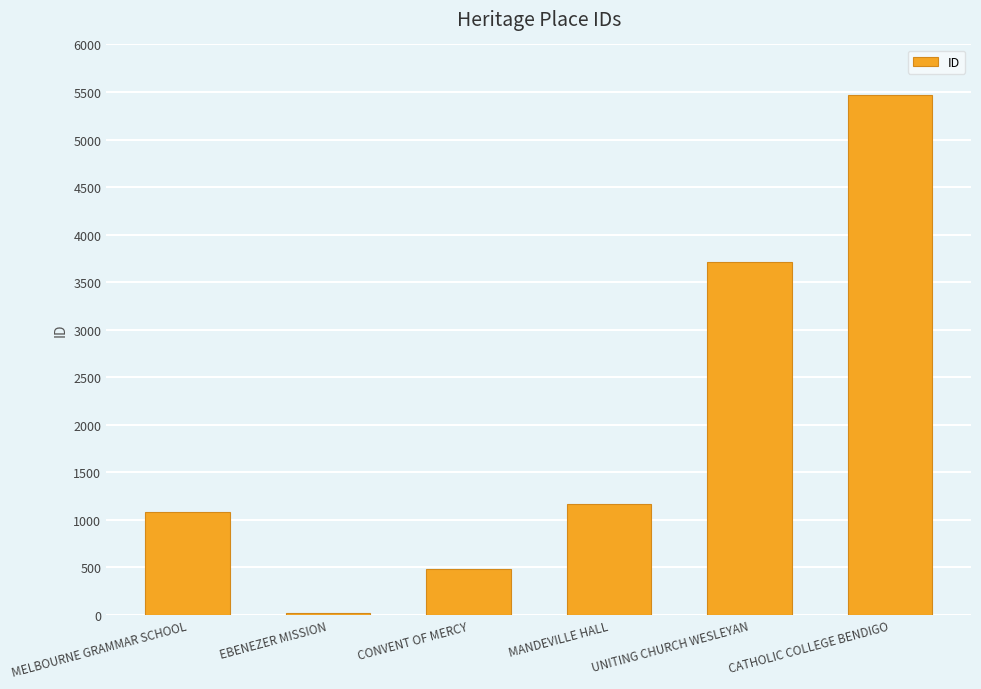

What position from the right is MELBOURNE GRAMMAR SCHOOL?

6